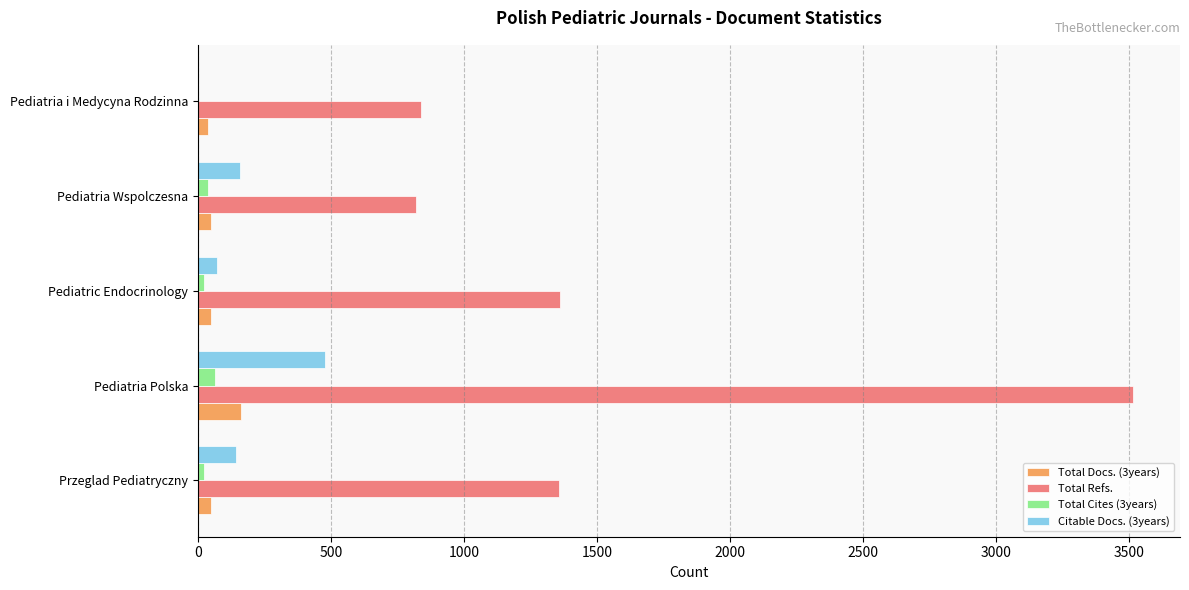

At which category is the sum across all series the highest?

Pediatria Polska